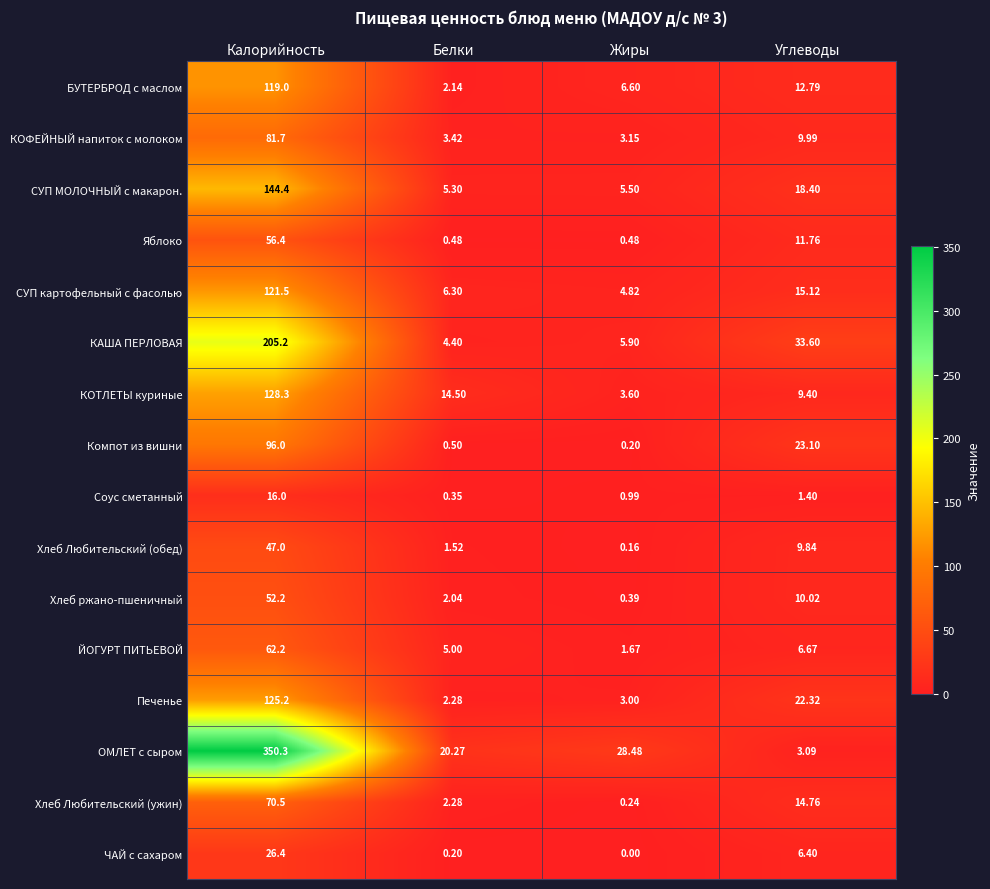

Where is КАША ПЕРЛОВАЯ nearest to the value 104?

Углеводы